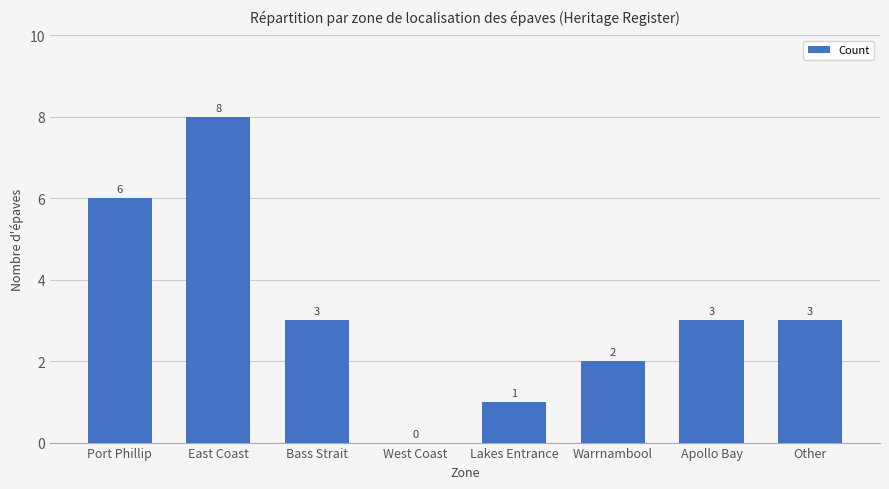

True or false: the data shows 1 at Lakes Entrance.

True